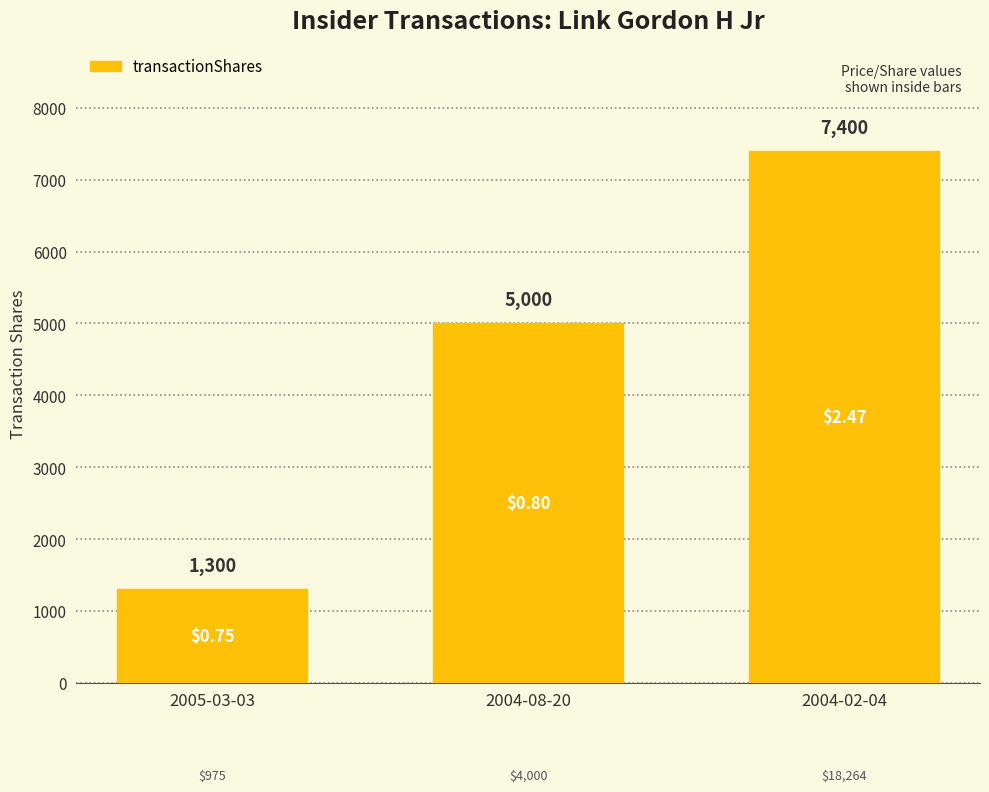

How many bars are there in total?

3